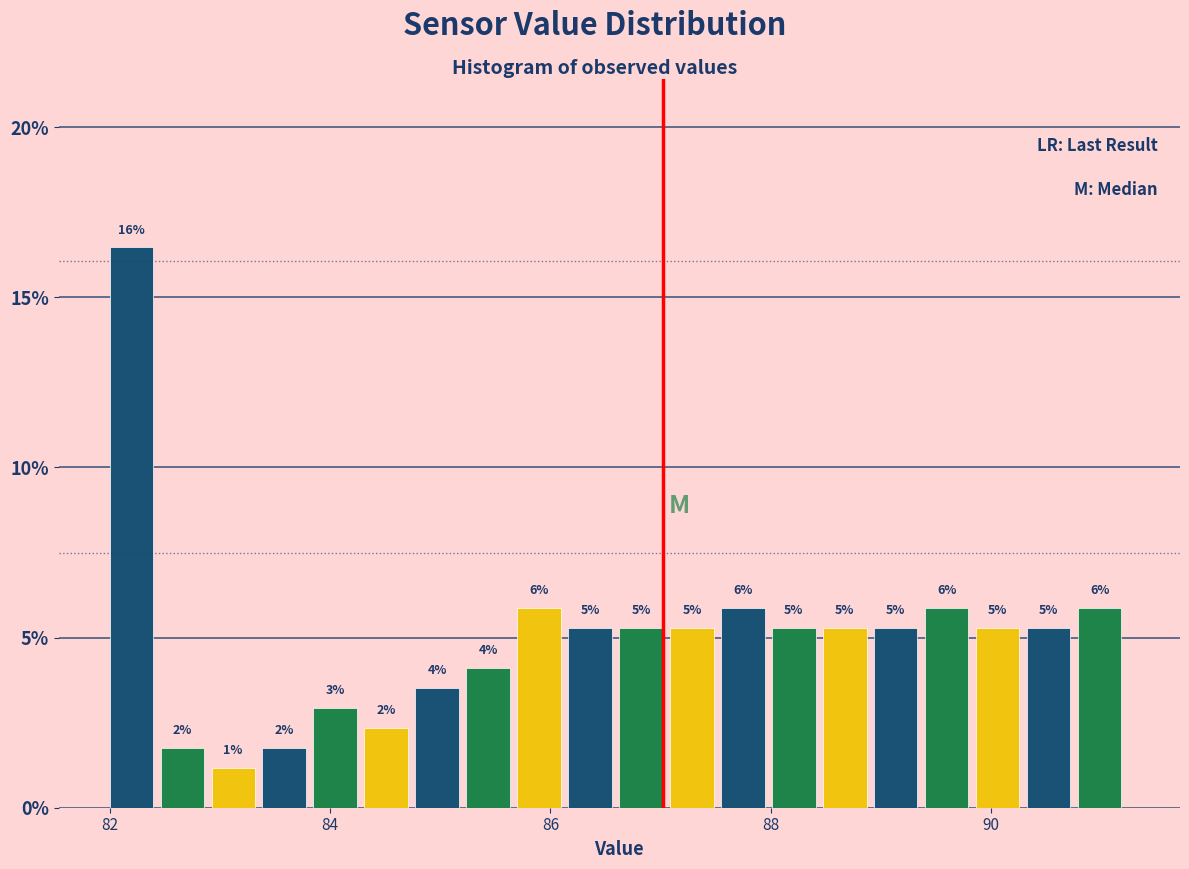

Read against the x-axis, roughly where is the centre of the tallest bar?

82.2